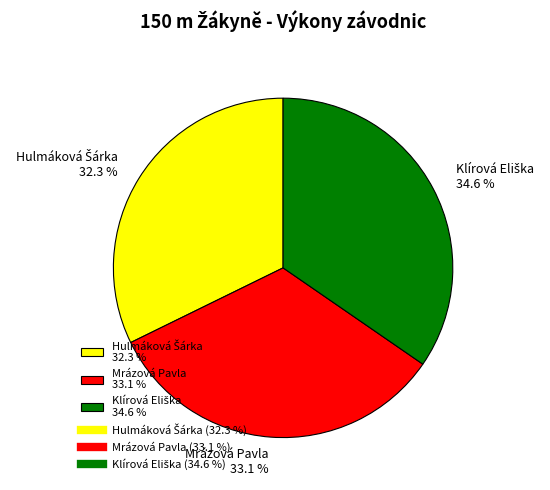

Is there a majority slice in this chart?

No